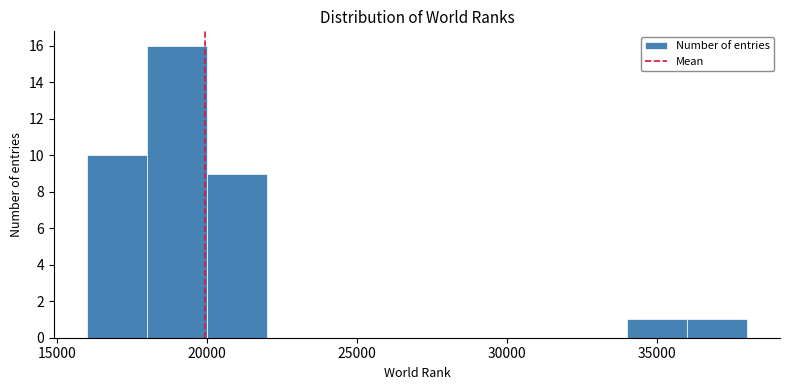

Reading left to right, transcribe this chart: for each bar, give the range it covers on the x-axis and its height. The values are not printed on the chart, so give them approximately, as read against the axis.

16000 to 18000: 10
18000 to 20000: 16
20000 to 22000: 9
22000 to 24000: 0
24000 to 26000: 0
26000 to 28000: 0
28000 to 30000: 0
30000 to 32000: 0
32000 to 34000: 0
34000 to 36000: 1
36000 to 38000: 1